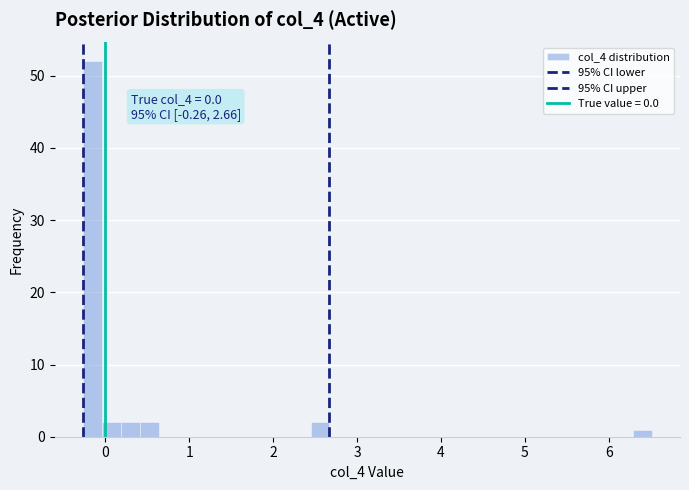

Read against the x-axis, roughly where is the centre of the tallest bar?

-0.2